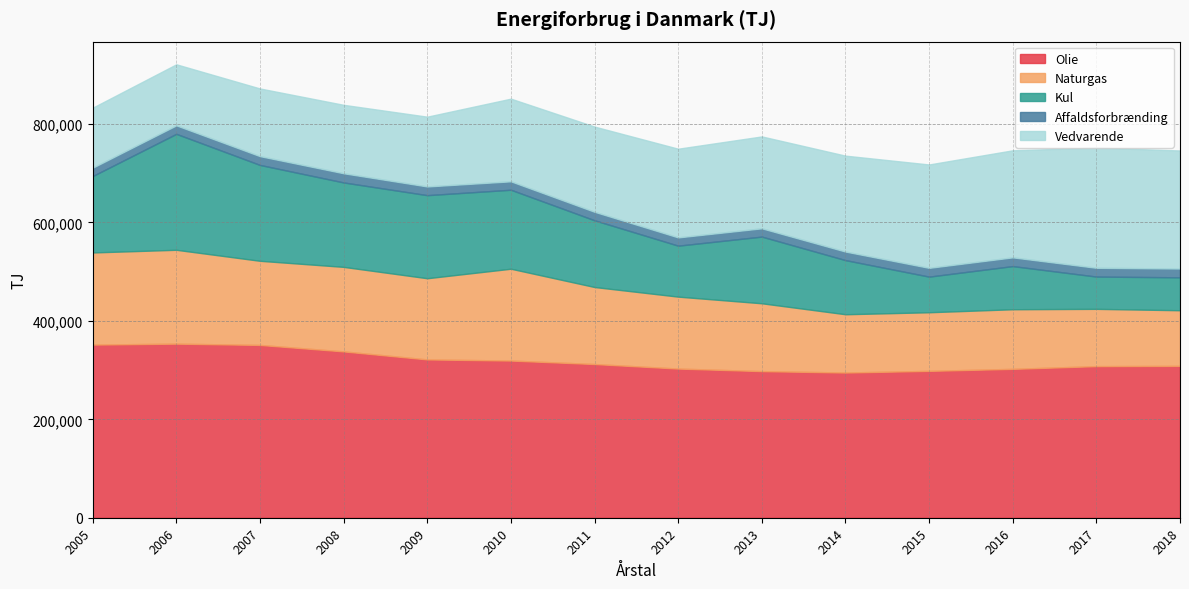

Rank the categories by Olie value from lowest to highest.

2014, 2013, 2015, 2016, 2012, 2017, 2018, 2011, 2010, 2009, 2008, 2007, 2005, 2006